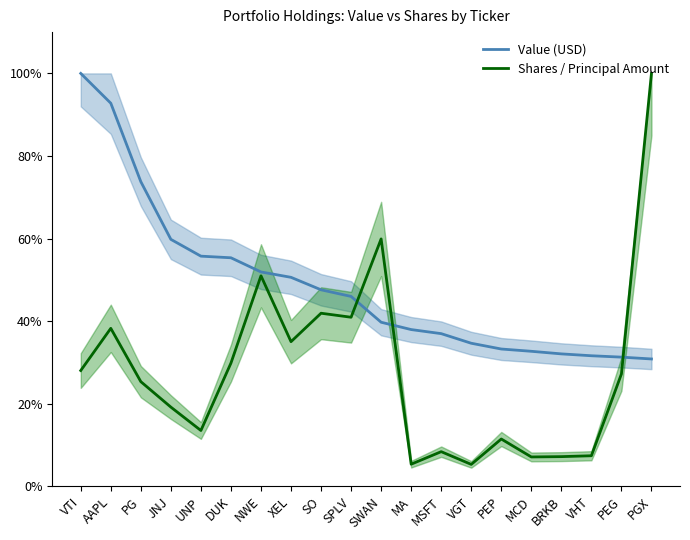

Reading right to left, list all the values displayed in this chart.

Value (USD): PGX=30.8	PEG=31.3	VHT=31.6	BRKB=32.1	MCD=32.7	PEP=33.3	VGT=34.7	MSFT=37.0	MA=38.0	SWAN=39.7	SPLV=46.0	SO=47.6	XEL=50.6	NWE=51.9	DUK=55.4	UNP=55.7	JNJ=59.8	PG=73.8	AAPL=92.8	VTI=100.0
Shares / Principal Amount: PGX=100.0	PEG=27.2	VHT=7.4	BRKB=7.2	MCD=7.1	PEP=11.5	VGT=5.3	MSFT=8.4	MA=5.4	SWAN=59.9	SPLV=40.9	SO=41.9	XEL=35.0	NWE=51.0	DUK=29.8	UNP=13.5	JNJ=19.2	PG=25.3	AAPL=38.3	VTI=28.0